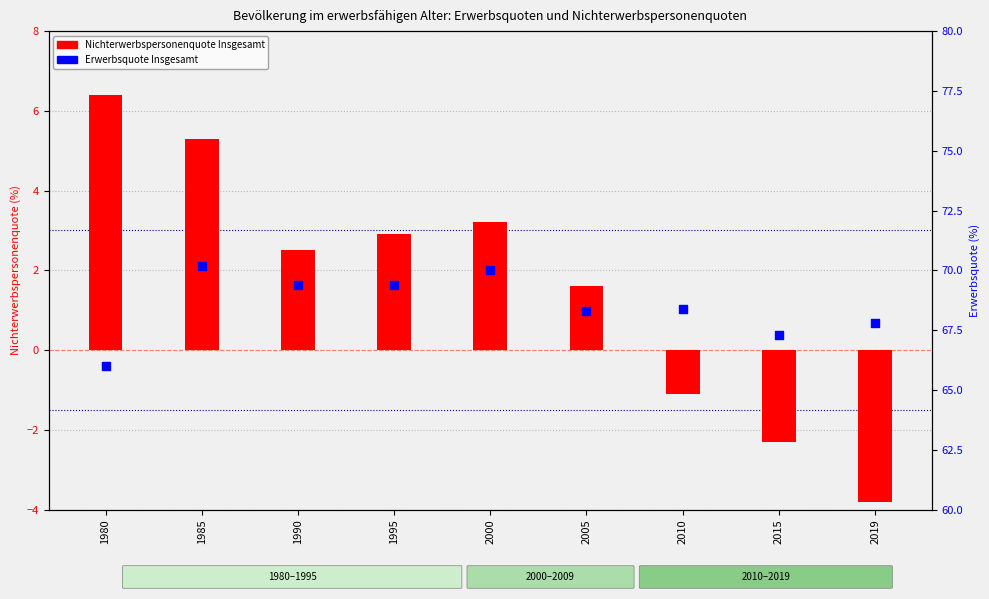

At which category is the sum across all series the highest?

1985